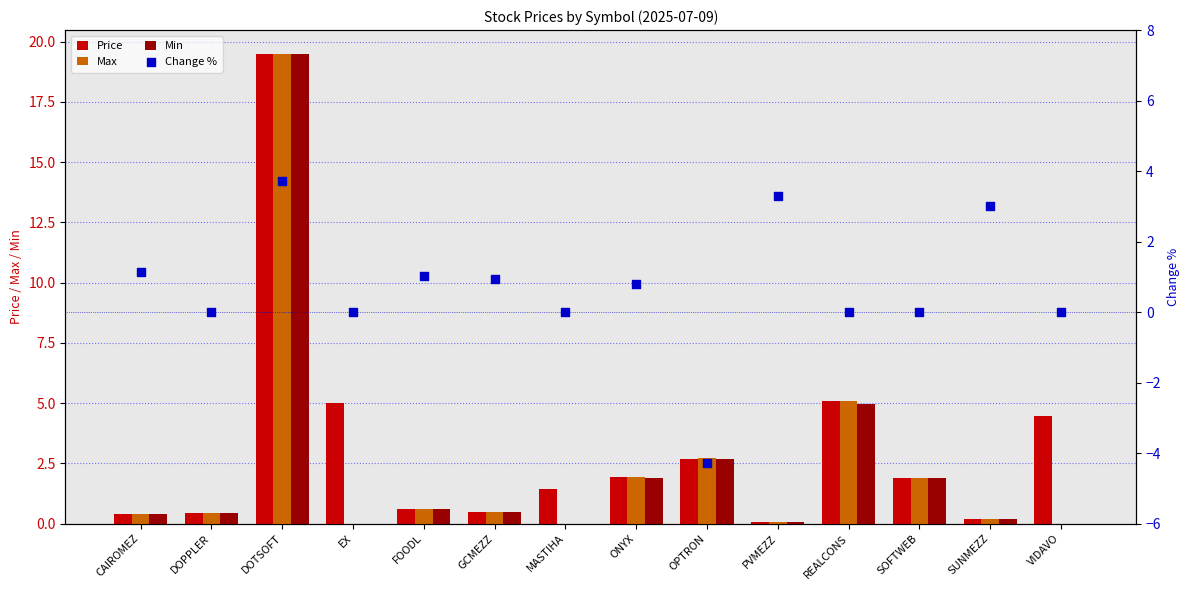

At how many categories does at least one series exceed 12?

1